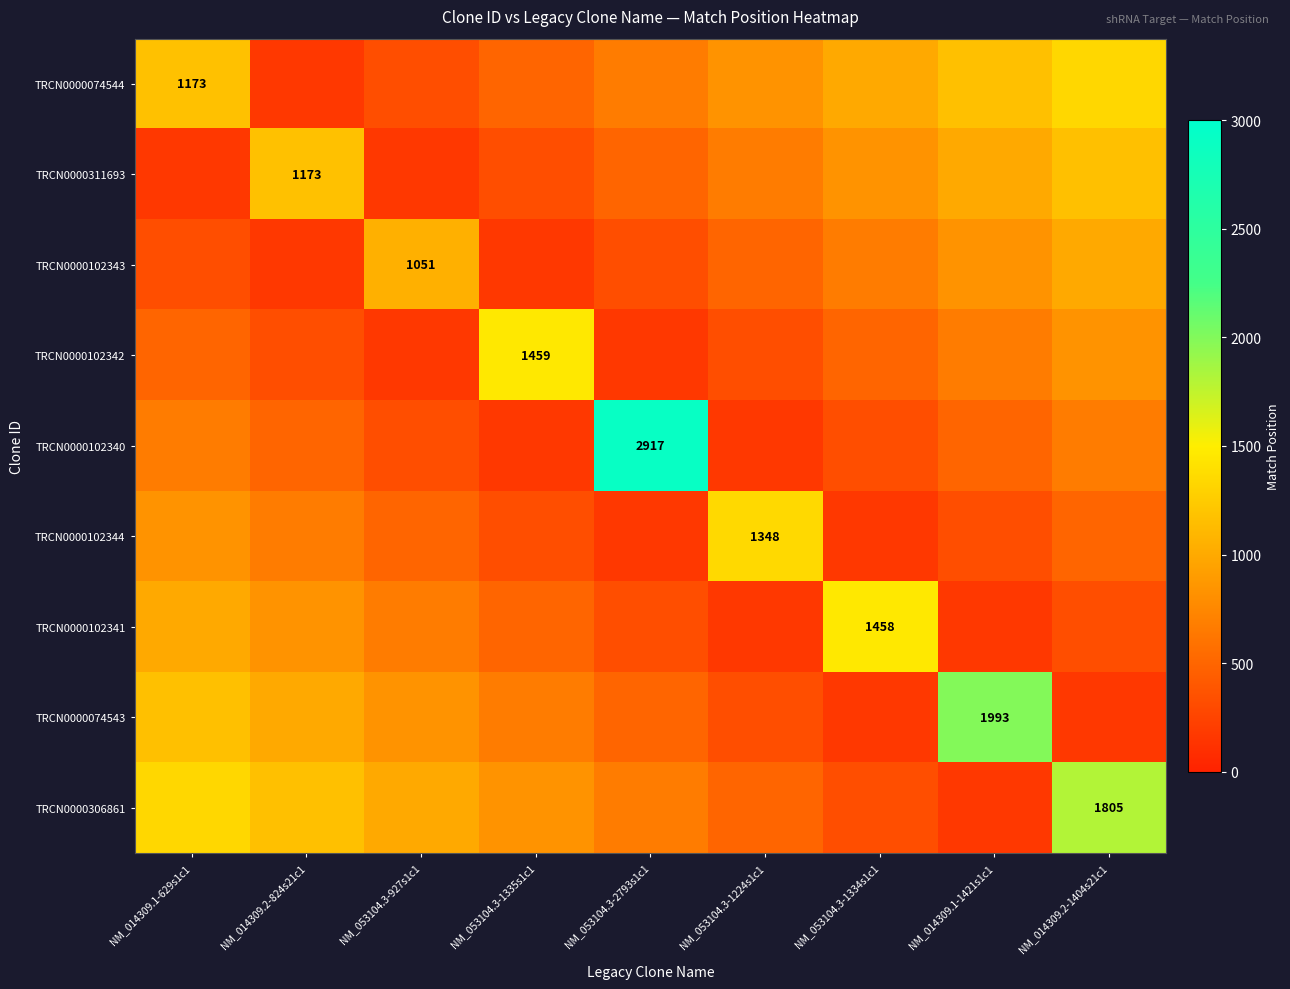

What value does the TRCN0000074544 series have at NM_014309.1-629s1c1?

1173.0